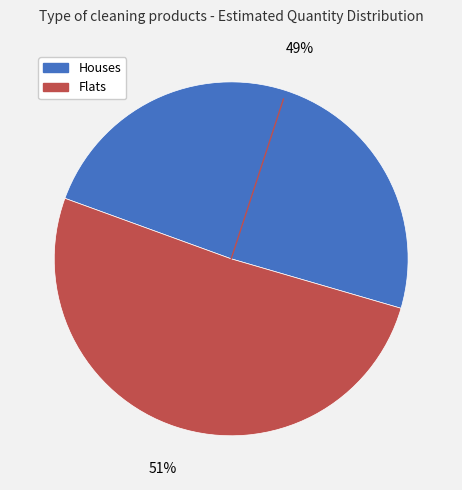

Is there a majority slice in this chart?

Yes